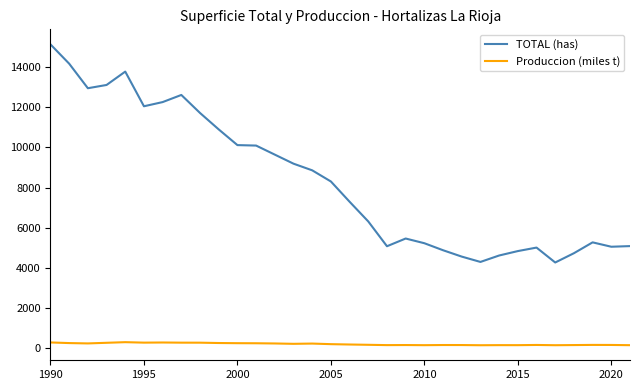

What is the difference between the maximum and minimum values in the TOTAL (has) series?

10855.0